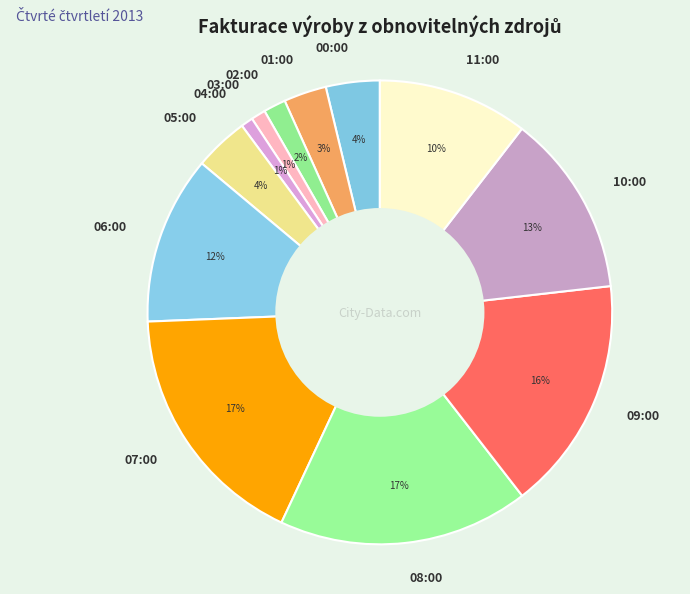

How many segments does this pie chart have?

12